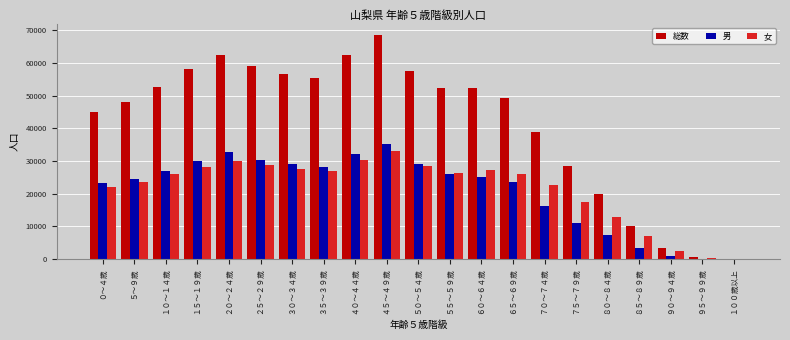

Which series has the largest total across all categories?

総数